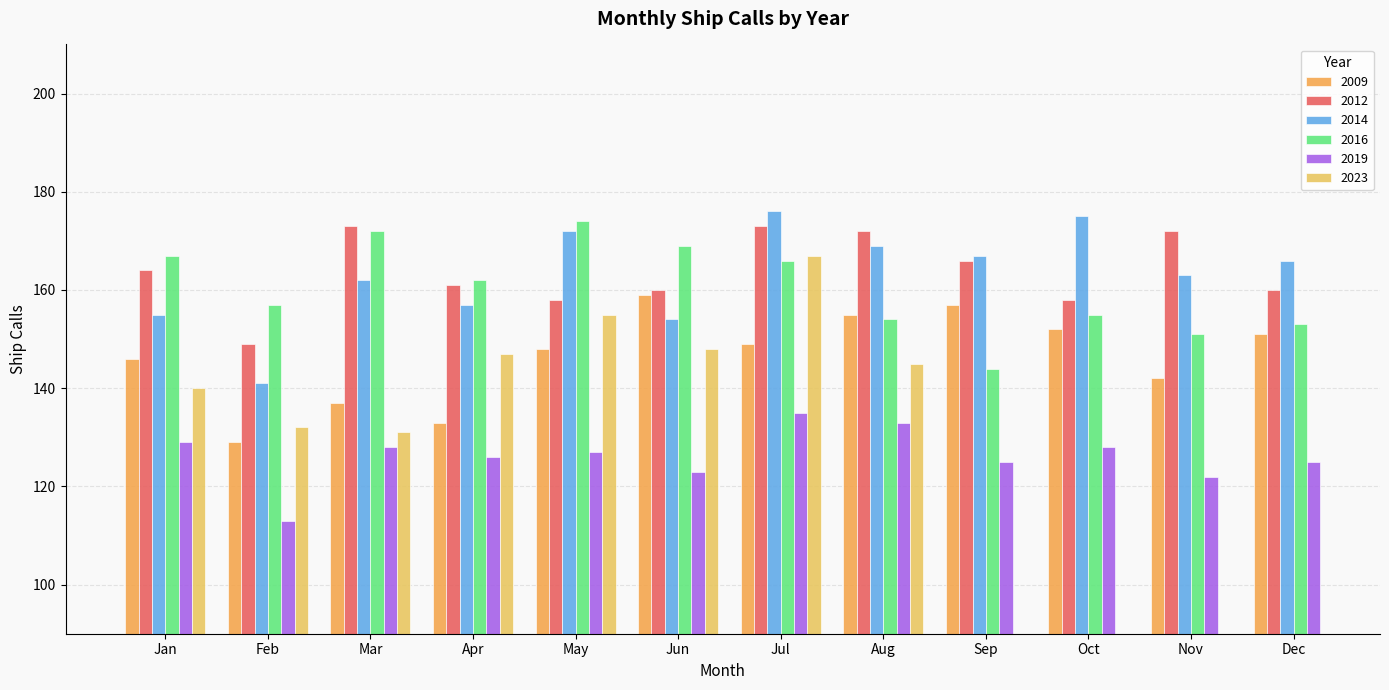

Is the value of 2009 at Oct greater than the value of 2012 at Oct?

No